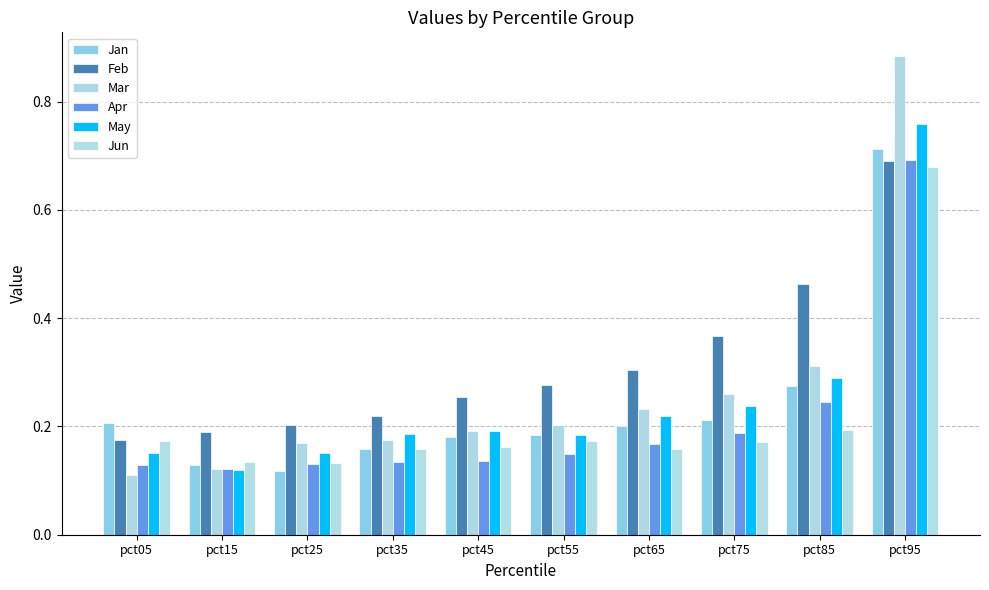

What is the value of the Feb bar at the 5th from the left?

0.3